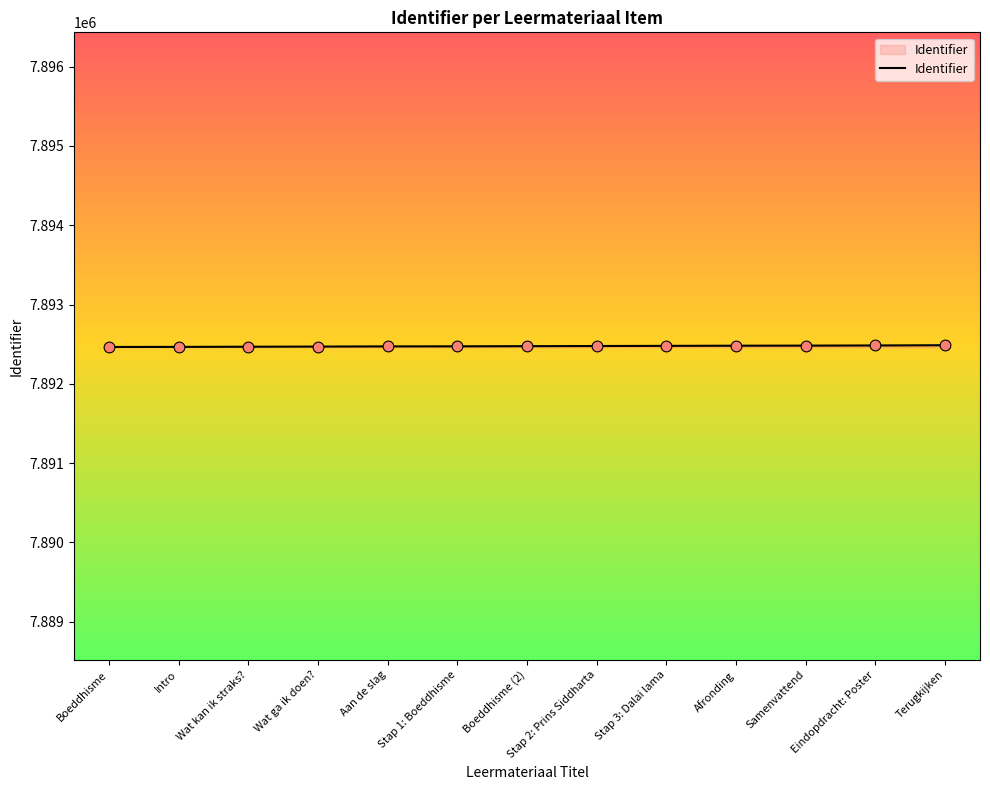

Approximately how many times larger is the value at Stap 1: Boeddhisme compared to Boeddhisme?

1.0